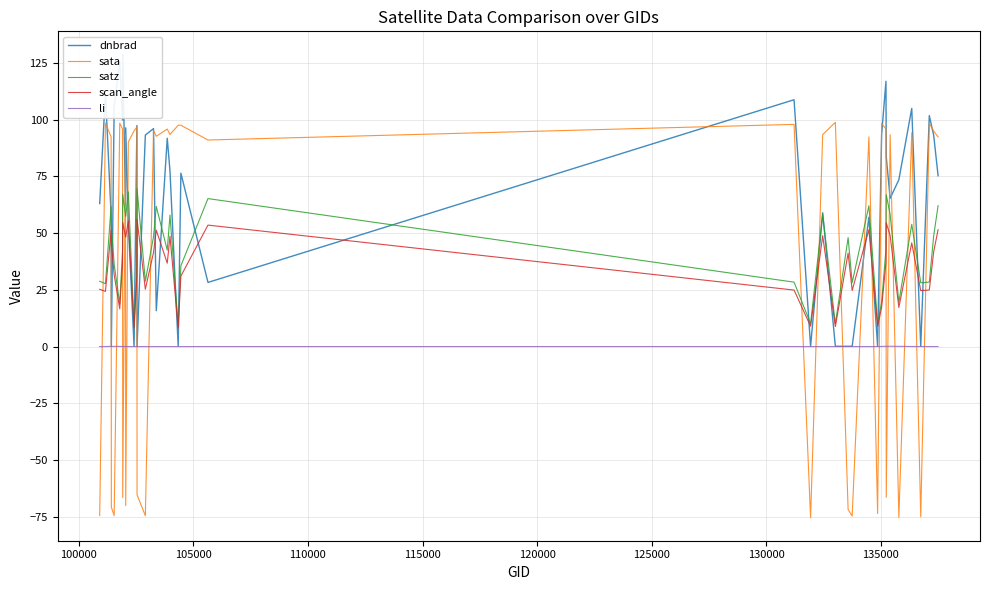

What is the difference between the maximum and minimum values in the dnbrad series?

128.6